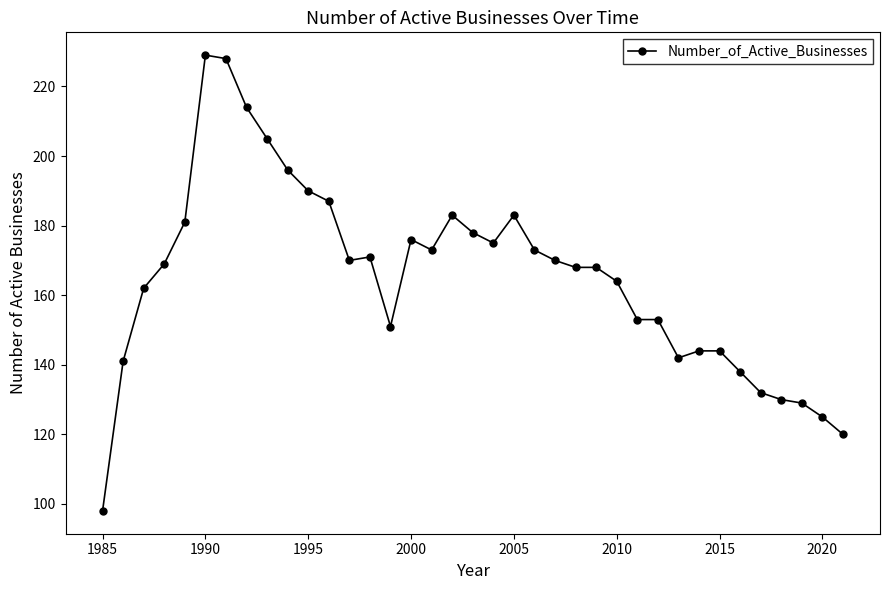

How many distinct data groups are displayed?

1